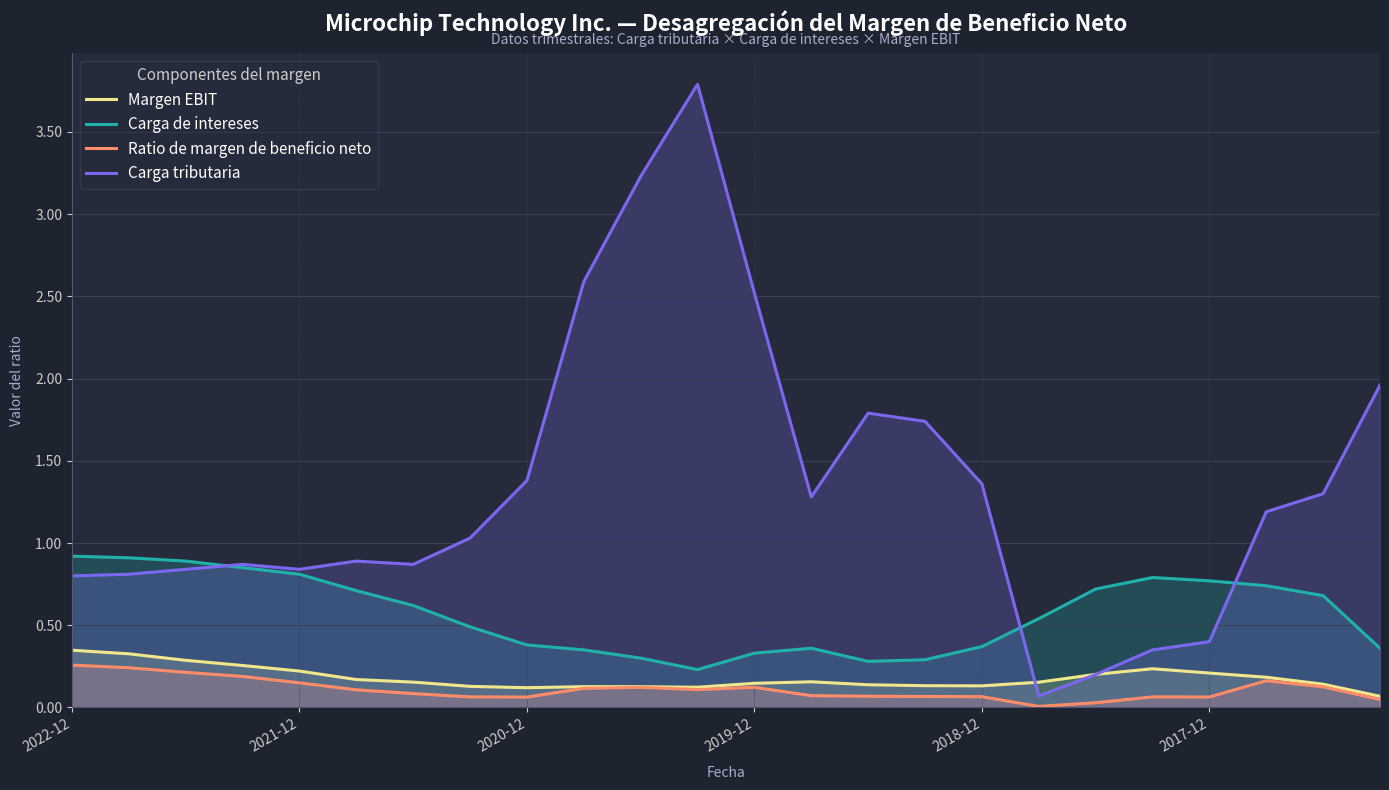

True or false: Carga tributaria and Ratio de margen de beneficio neto intersect in this chart.

False